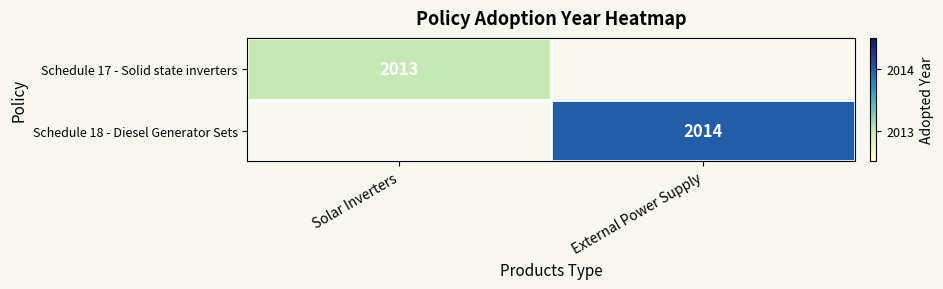

Is it true that Schedule 17 - Solid state inverters equals 2013 at Solar Inverters?

True